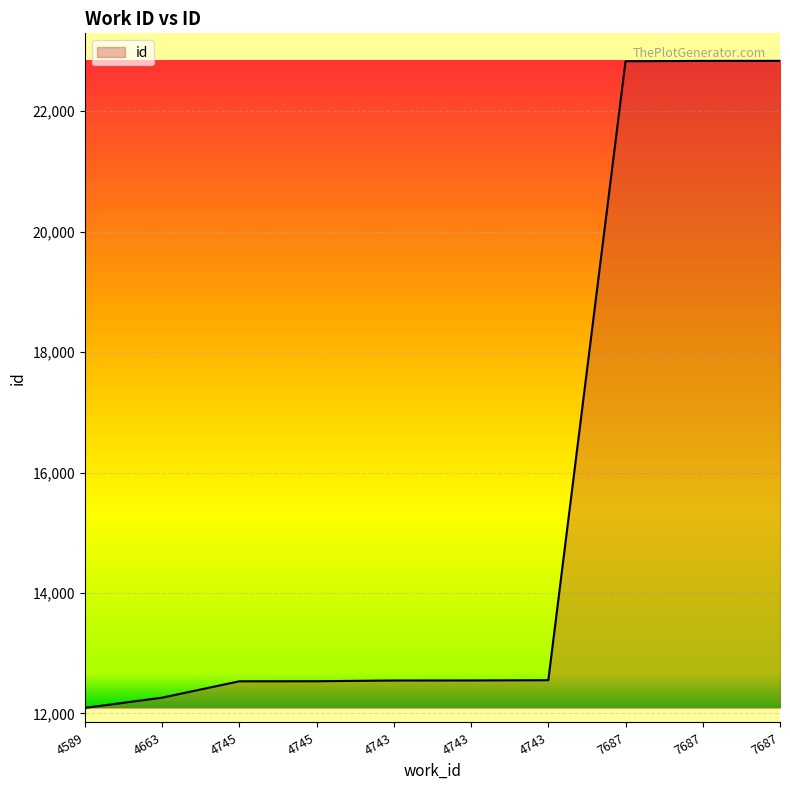

What is the value of the 1st point from the left?

12091